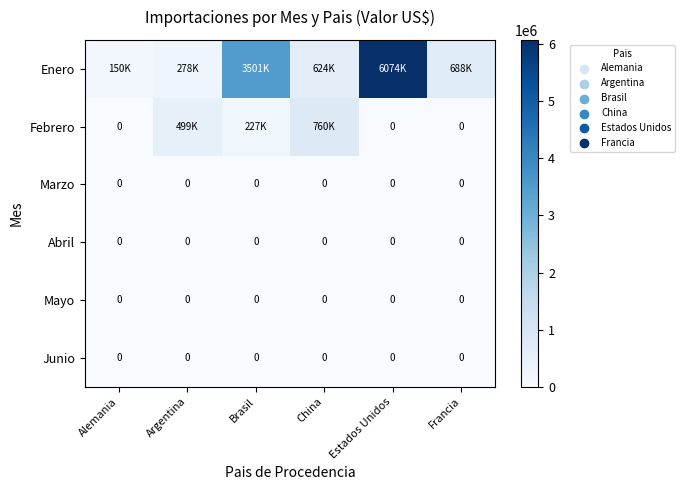

At which category is the sum across all series the highest?

Estados Unidos